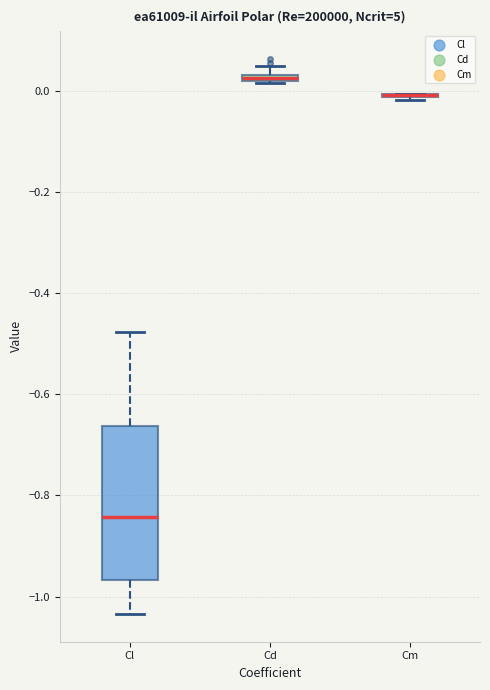

Where is the upper edge of the box for Cd on the y-axis? The values are not printed on the chart, so give them approximately, as read against the axis.

0.04